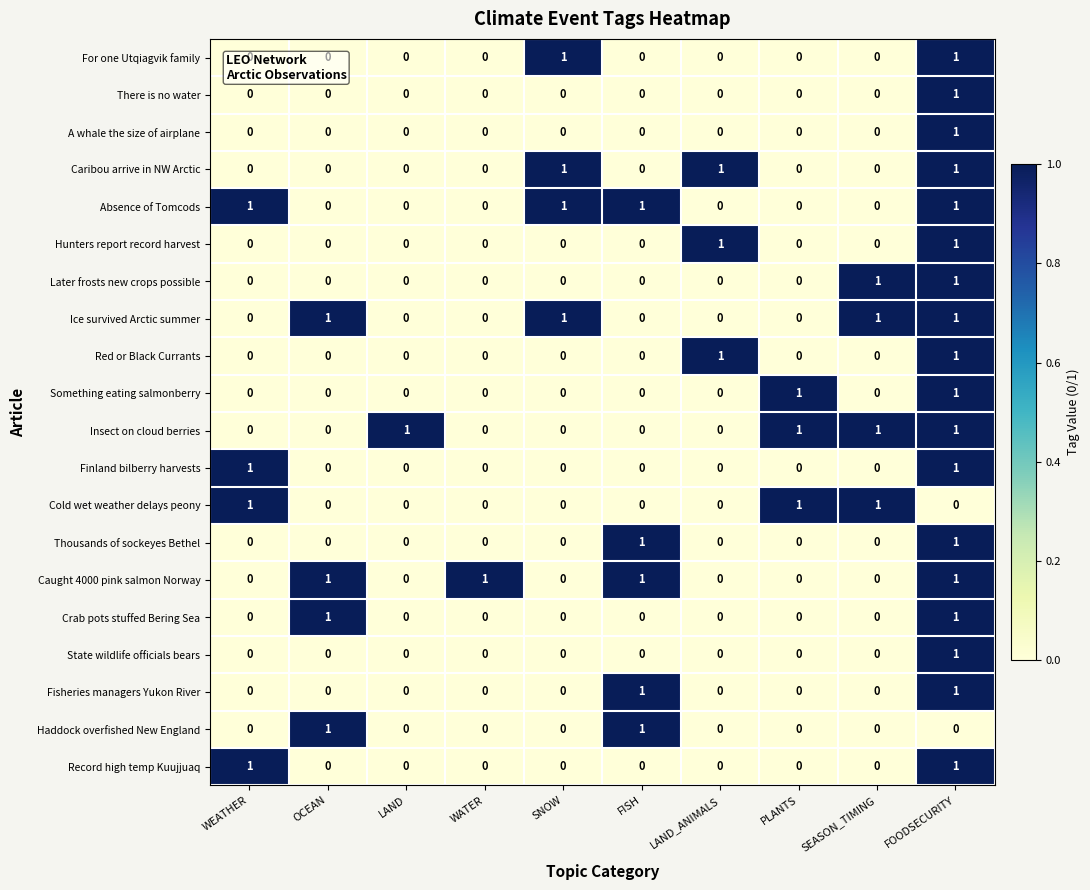

What is the sum of all Caribou arrive in NW Arctic values?

3